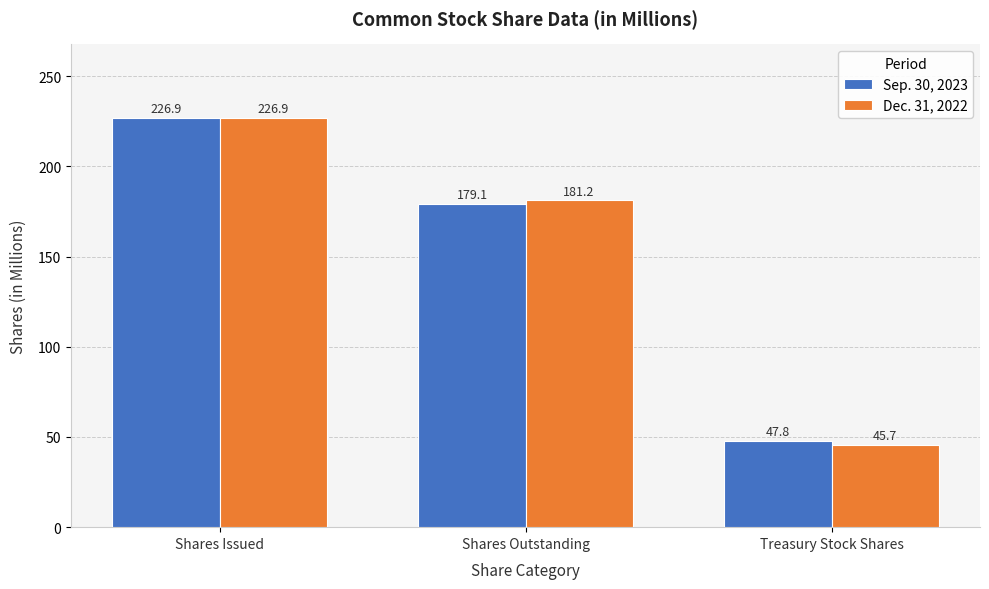

At which label is Dec. 31, 2022 closest to 136?

Shares Outstanding